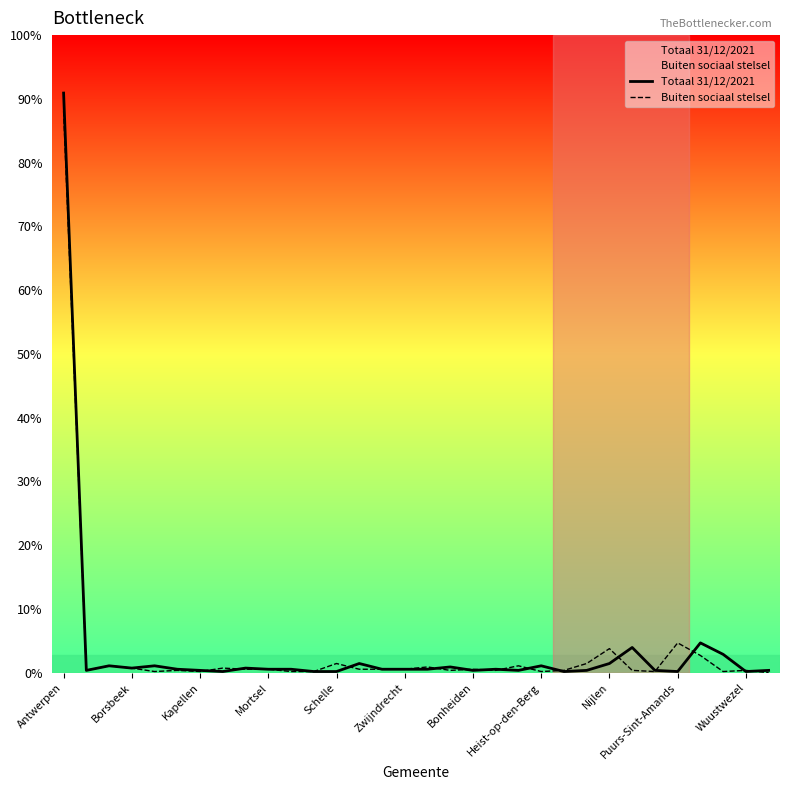

What position from the right is Zwijndrecht?

17